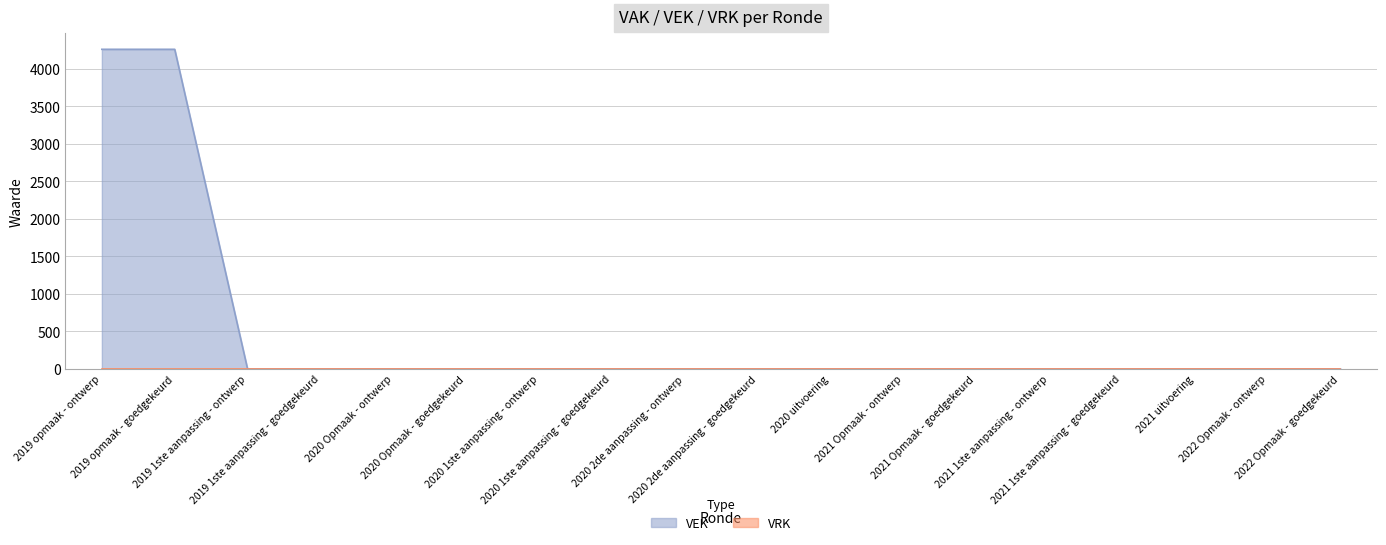

How many values are above zero?

2